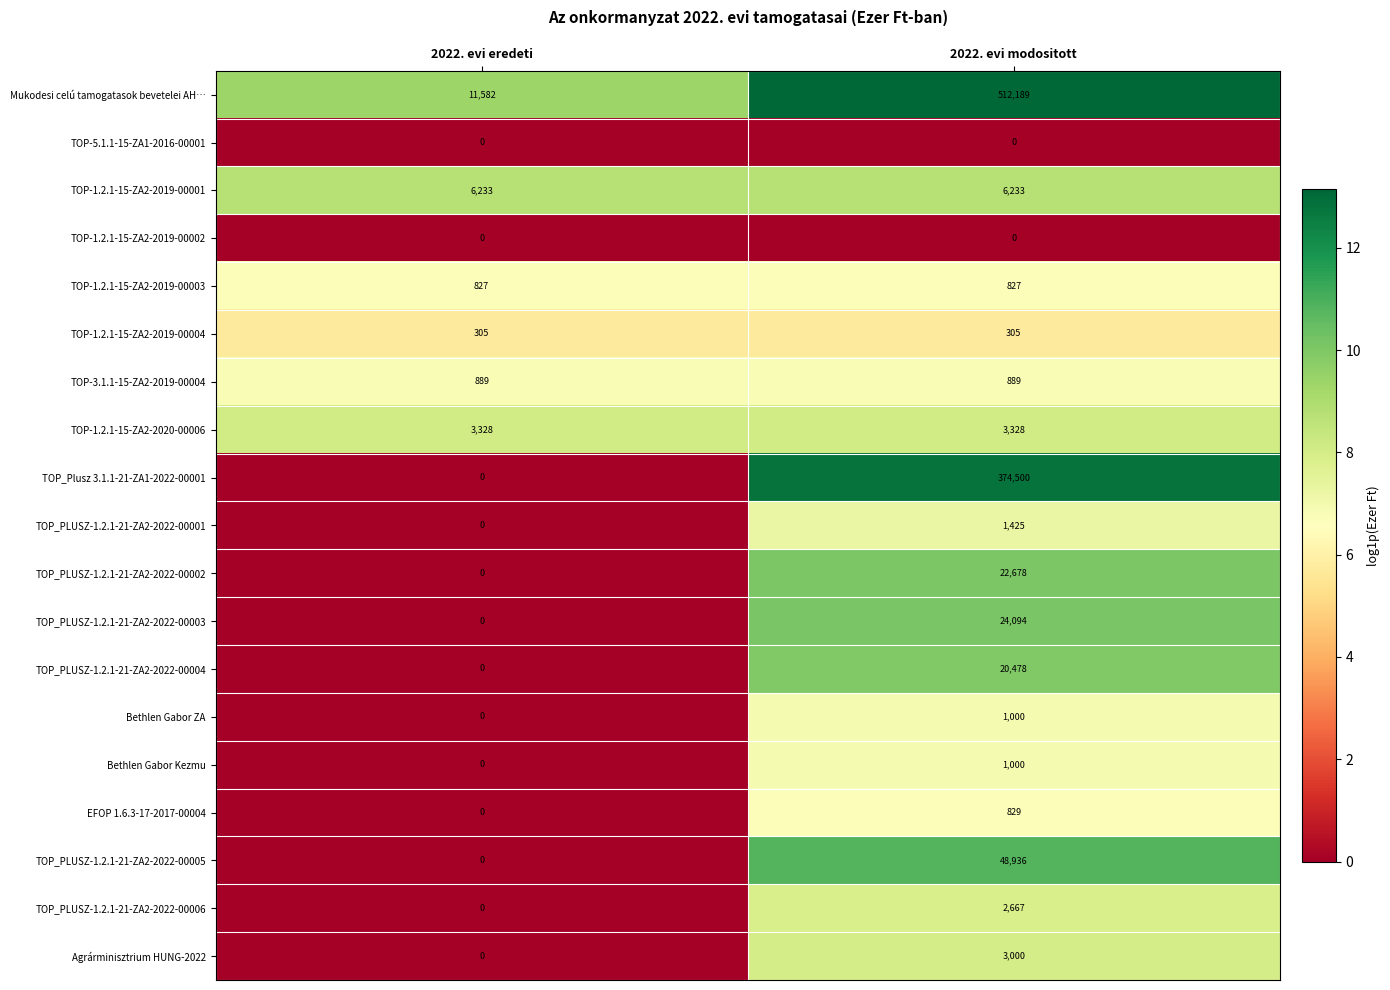

Which series changed the most between 2022. evi eredeti and 2022. evi modositott?

Mukodesi celú tamogatasok bevetelei AH…